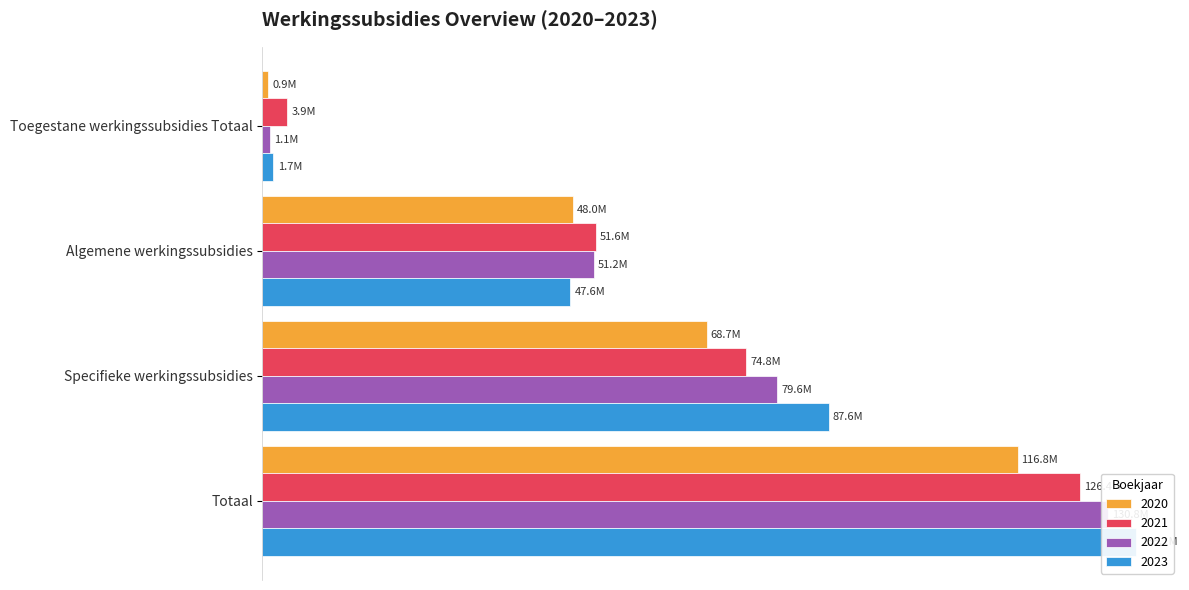

Reading right to left, list all the values displayed in this chart.

2020: 116789859.9	68745626.1	48044233.8	890539.5
2021: 126366509.8	74807200.7	51559309.1	3852755.0
2022: 130807689.3	79577972.1	51229717.2	1112489.8
2023: 135146858.4	87555623.8	47591234.5	1699167.0